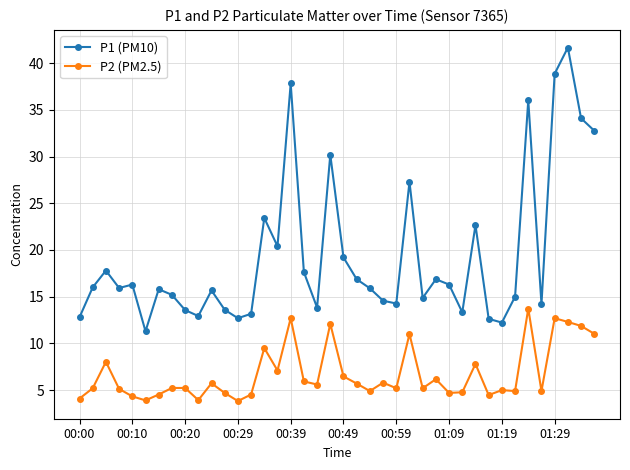

What is the maximum value for P1 (PM10)?

41.7